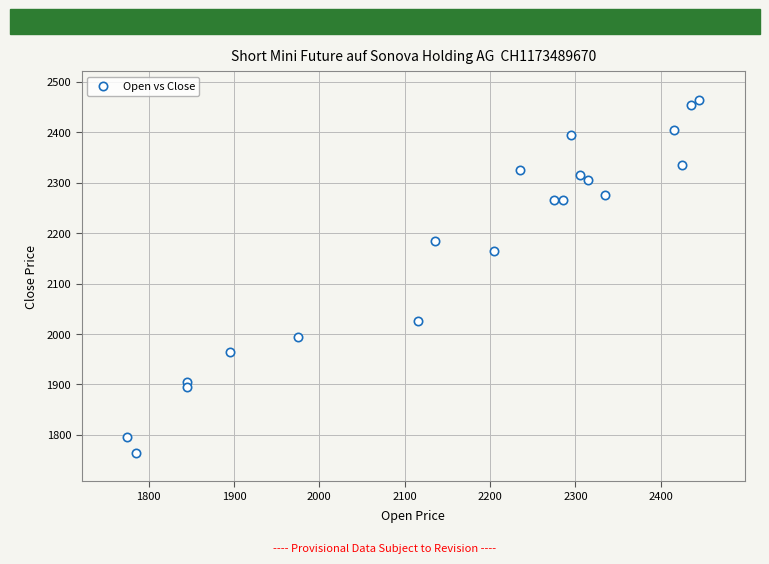

What is the range of X values (max minus min)?

670